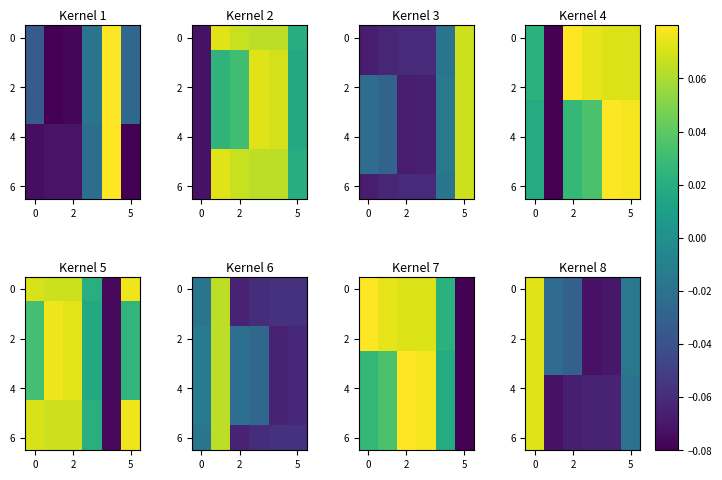

How many categories are shown in the chart?

6